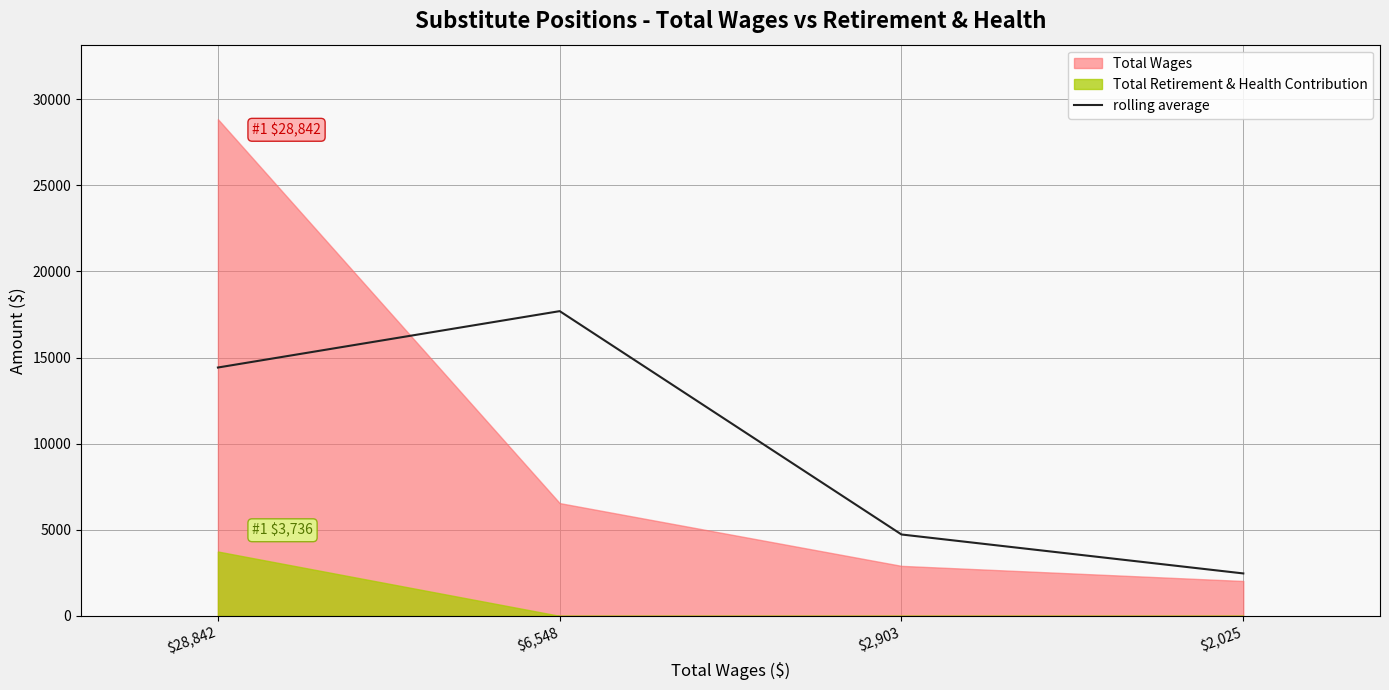

How many lines are shown in the chart?

1